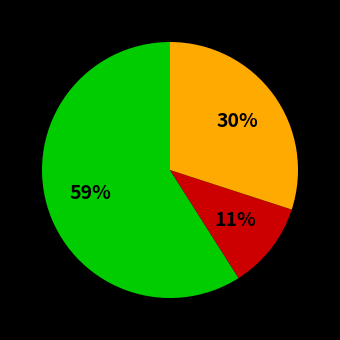

To the nearest percent, what is the average slice percentage?

33%